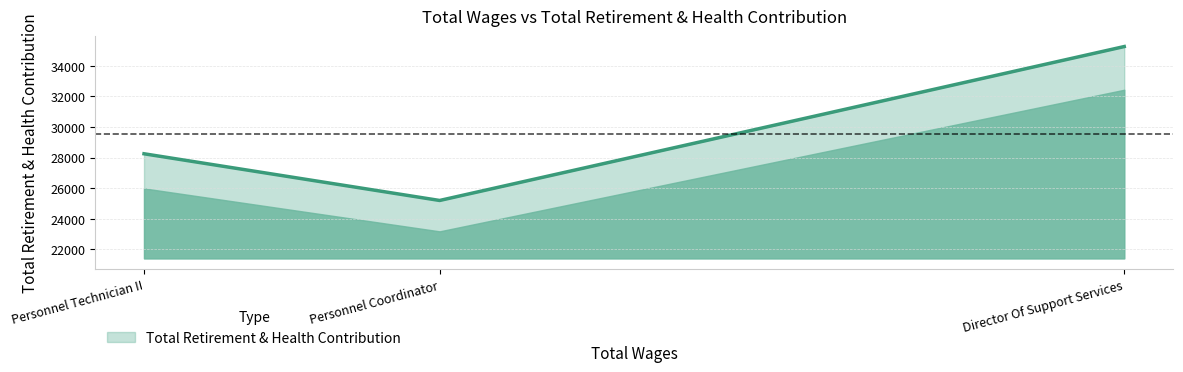

List the labels in order of value, smallest first.

Personnel Coordinator, Personnel Technician II, Director Of Support Services